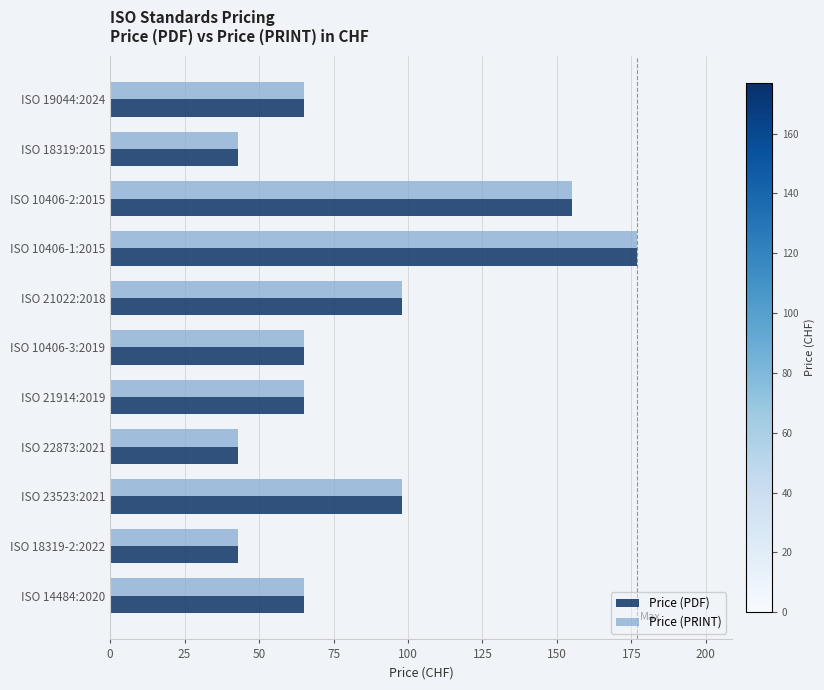

The value of Price (PDF) at ISO 19044:2024 is 65. True or false?

True